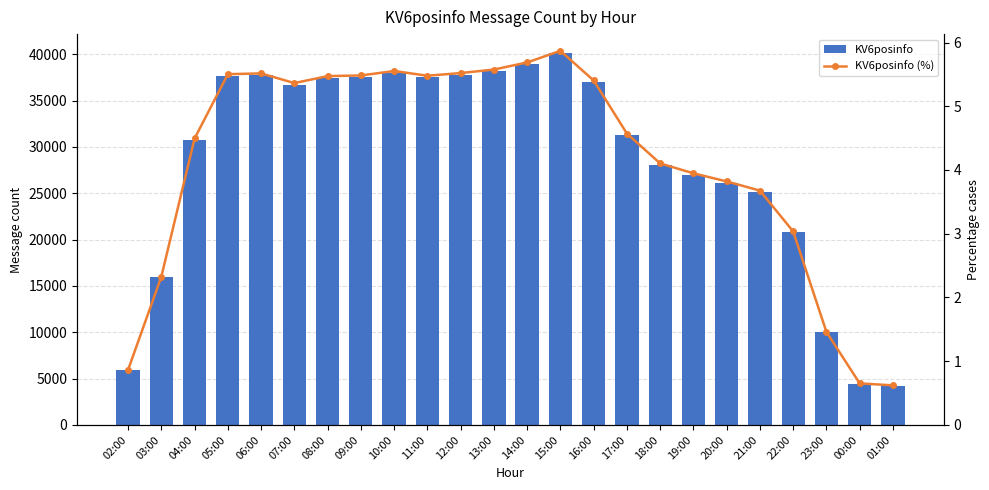

Which series has the largest range (max minus min)?

KV6posinfo